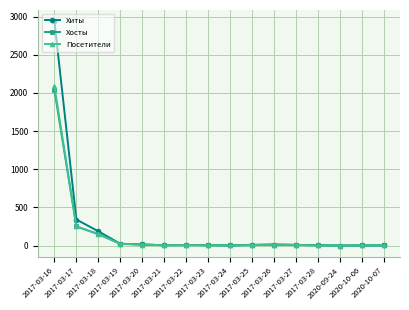

How many distinct data groups are displayed?

3